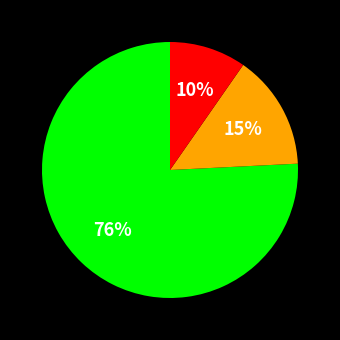

Count the number of slices in the pie.

3